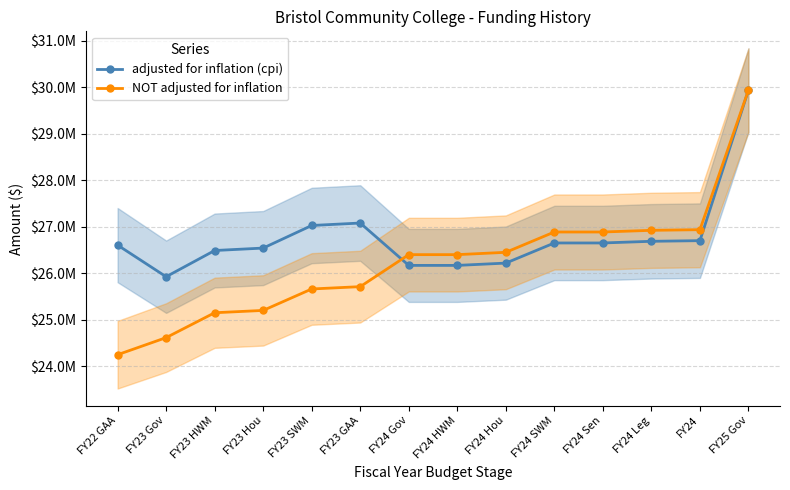

How many values in the NOT adjusted for inflation series exceed 26405109?

6